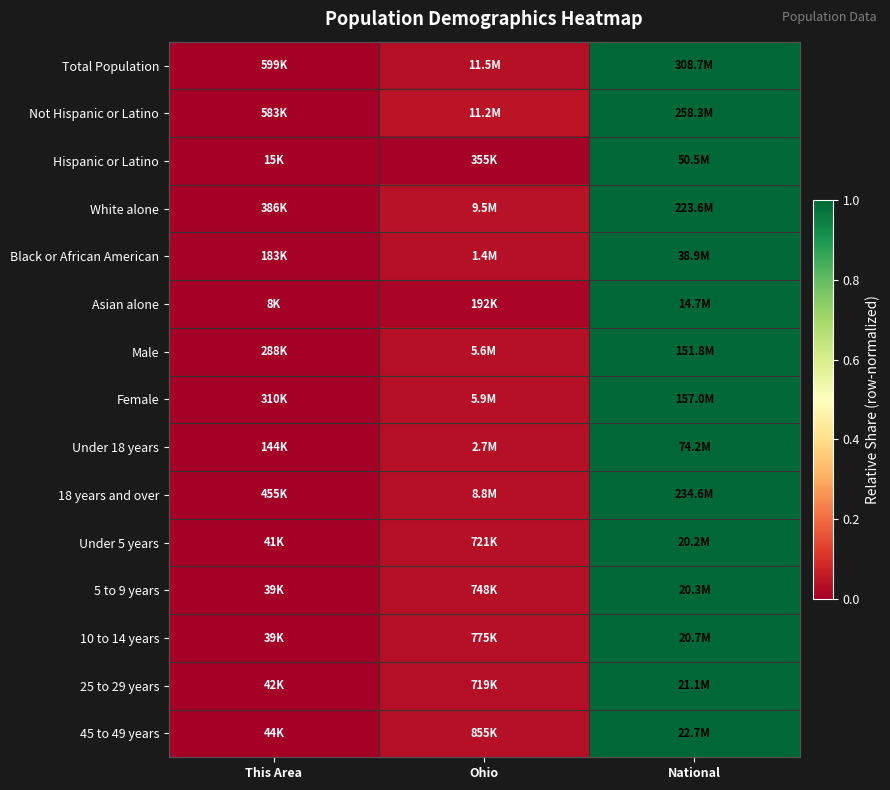

Which label corresponds to the largest value in the chart?

National